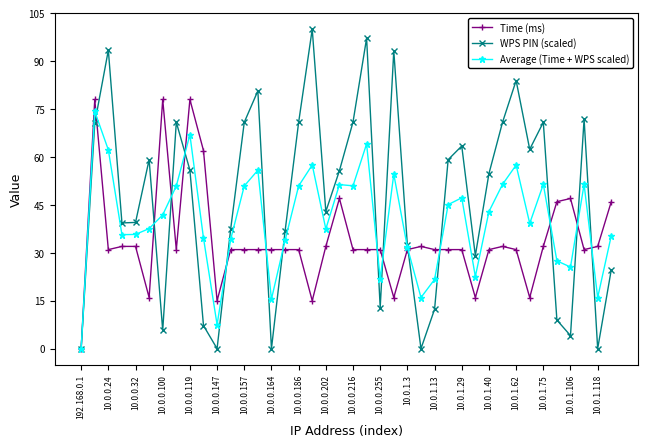

How many positive values does the Time (ms) series have?

39